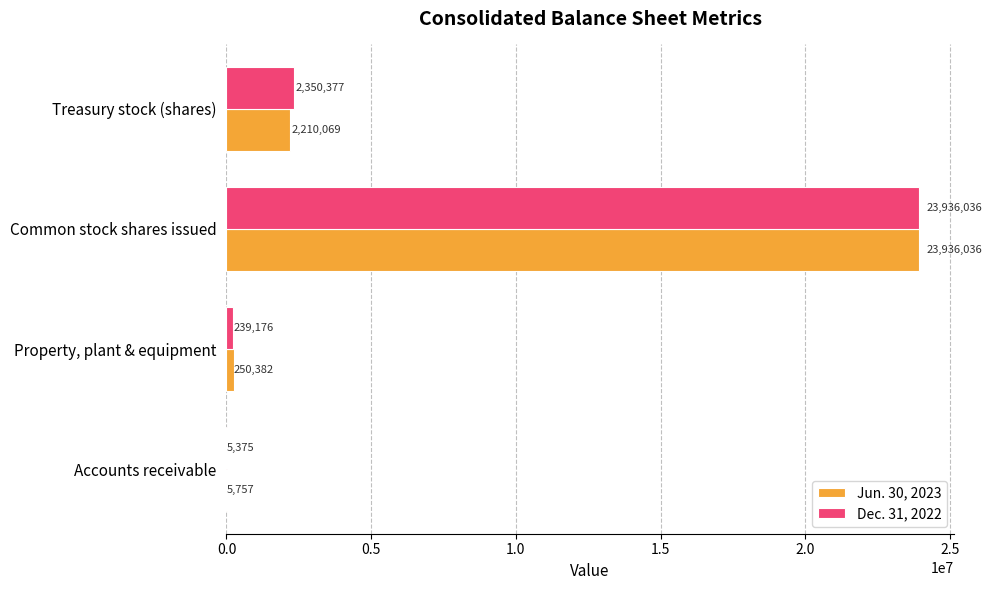

Count the number of data series in this chart.

2